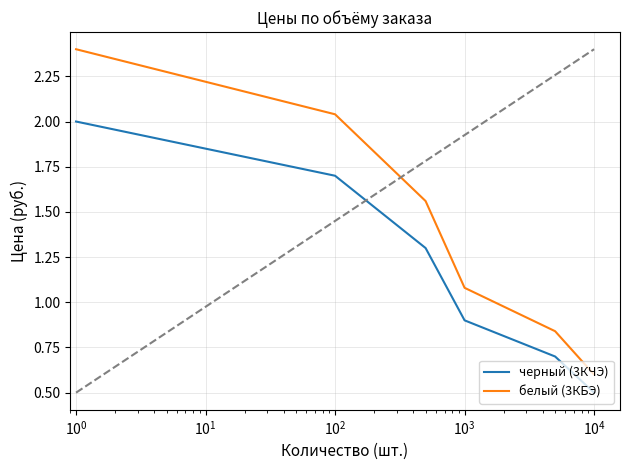

How many values in the черный (3КЧЭ) series exceed 1?

3